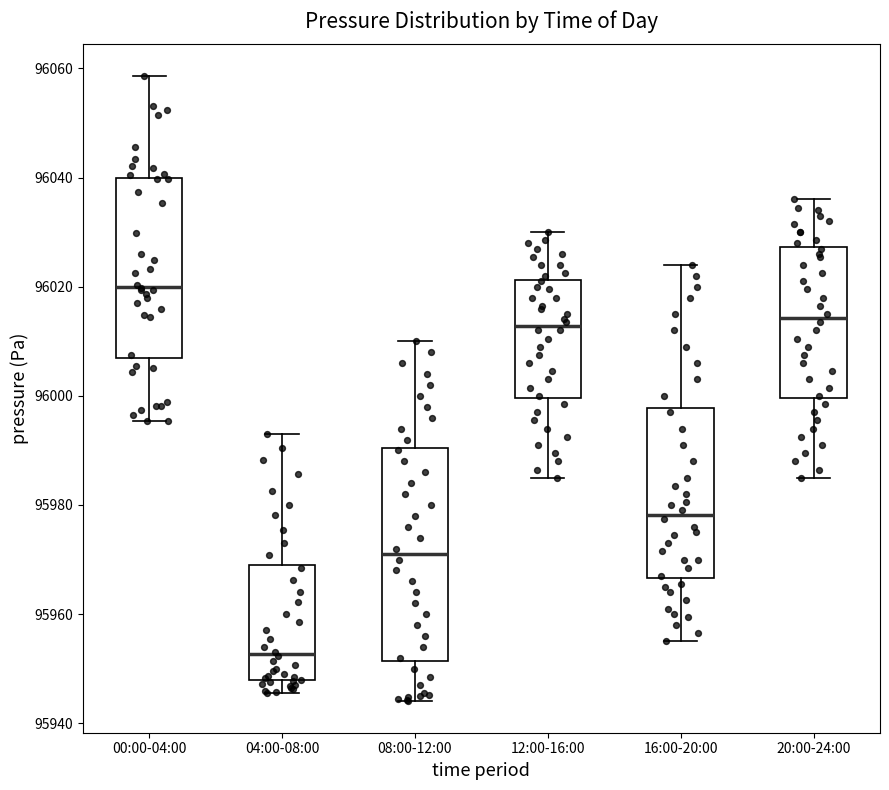

Which box is the tallest, from its lower edge to its upper edge?

08:00-12:00